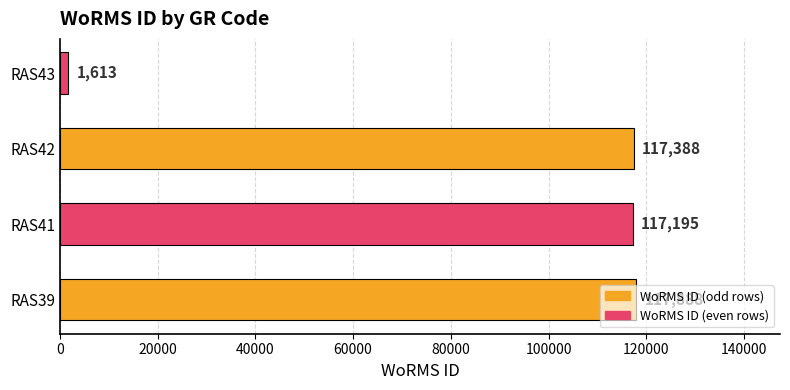

What is the difference between the values at RAS39 and RAS42?

500